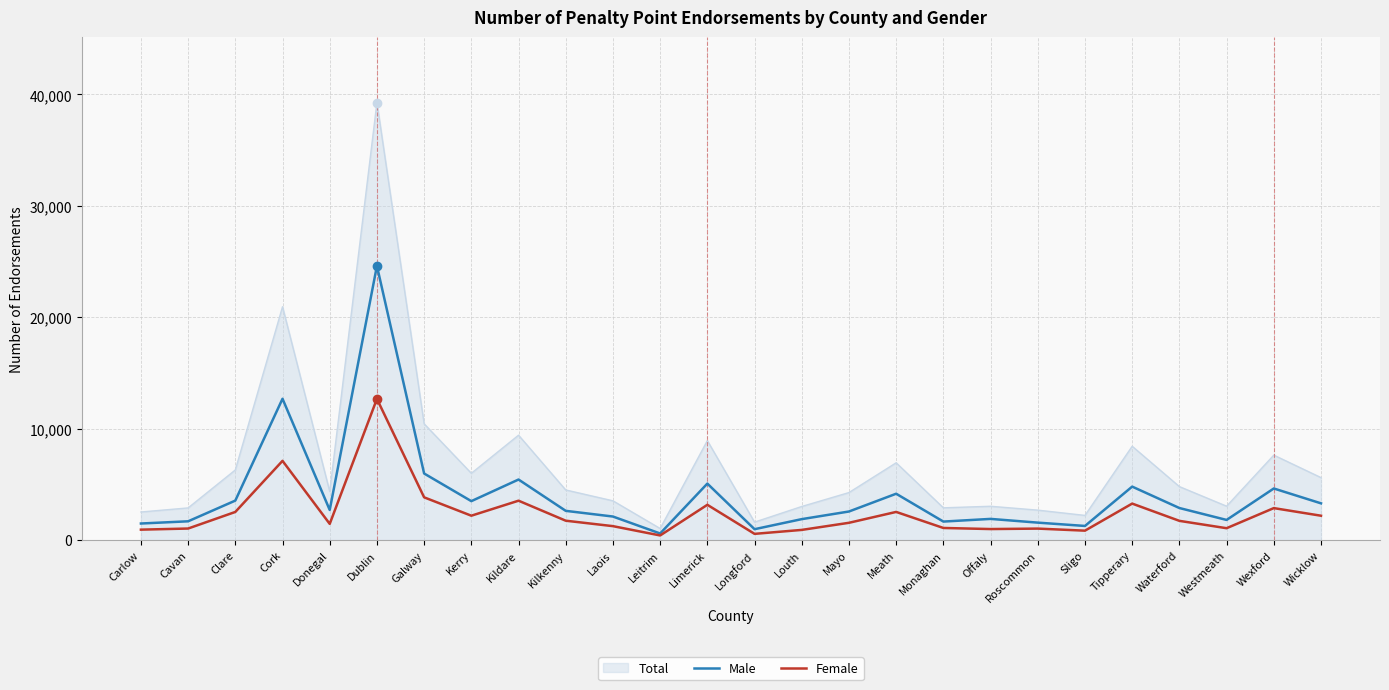

Which series has the widest spread of values?

Total